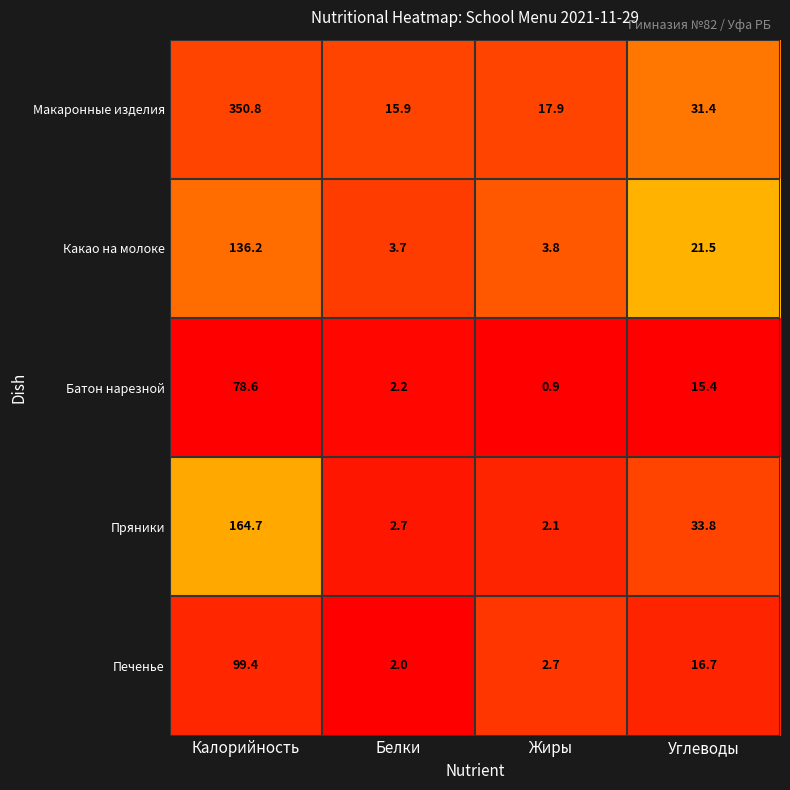

What is the difference between the Пряники values at Калорийность and Белки?

162.0